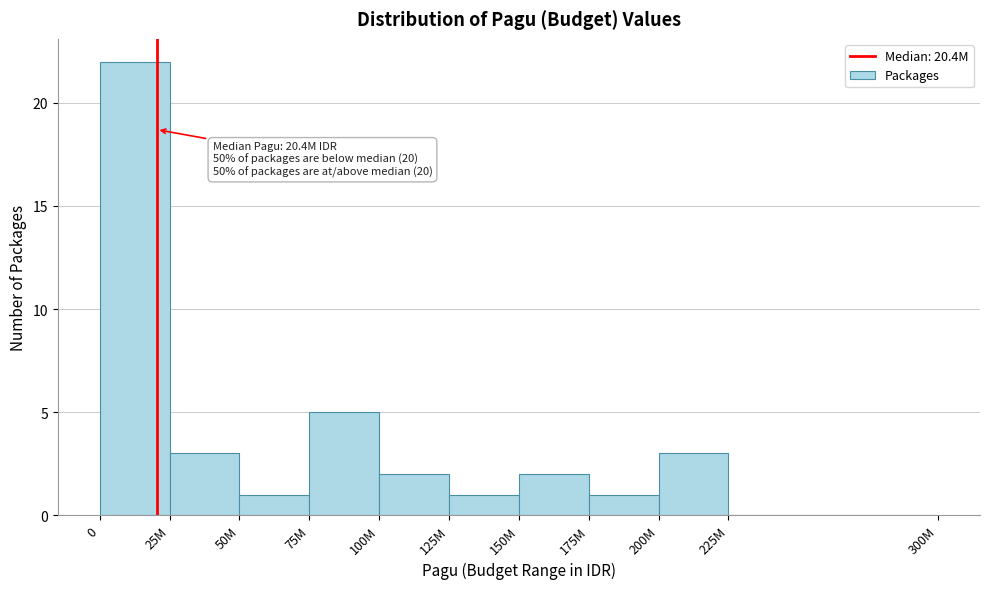

Reading right to left, what are all the values shown in this chart?

225M=0	200M=3	175M=1	150M=2	125M=1	100M=2	75M=5	50M=1	25M=3	0=22